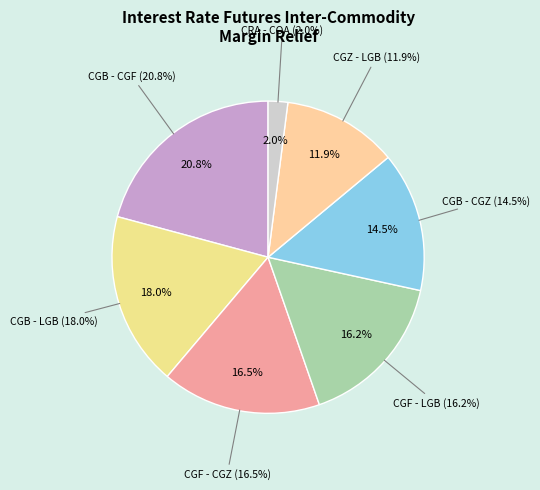

Is CGB - CGZ the majority of the pie?

No